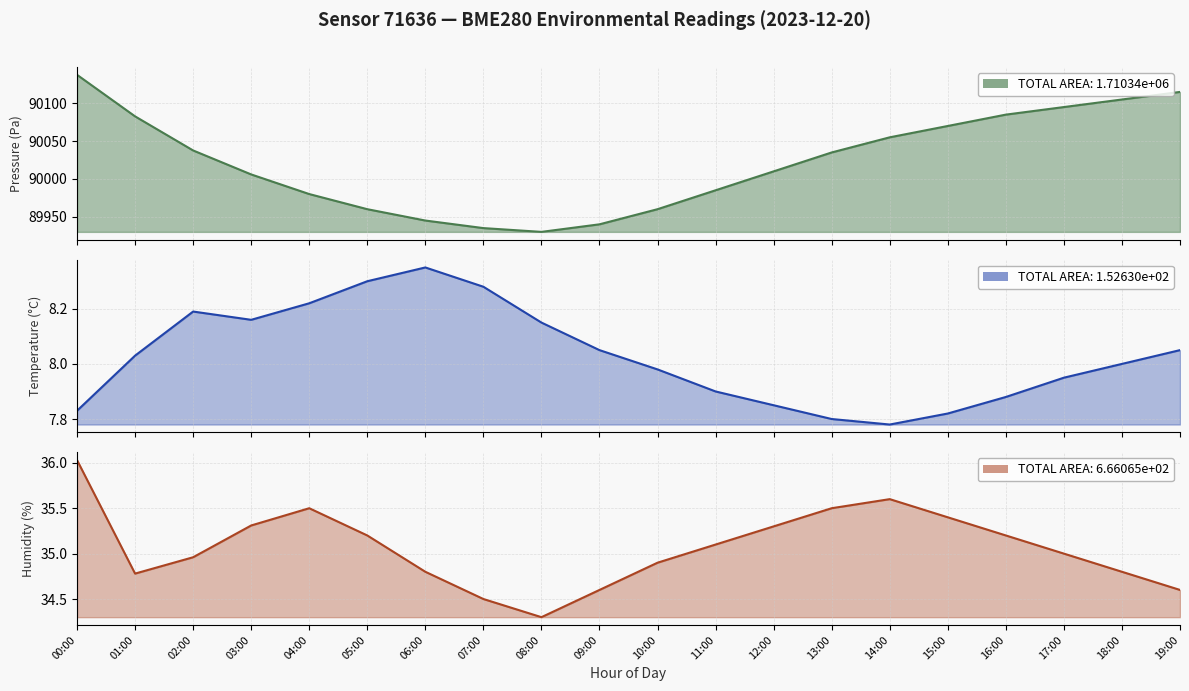

The value of temperature at 03:00 is 8.2. True or false?

True